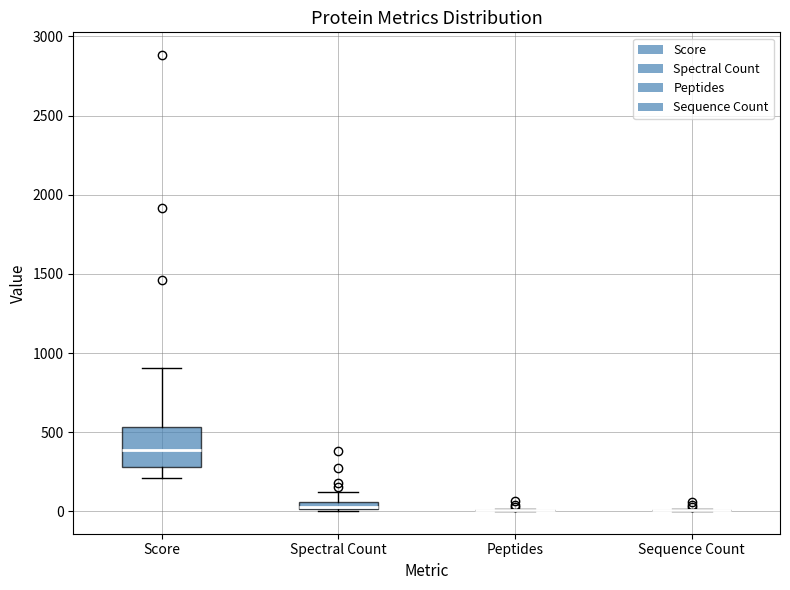

Comparing the boxes themselves (not the whiskers), which one is the tallest?

Score